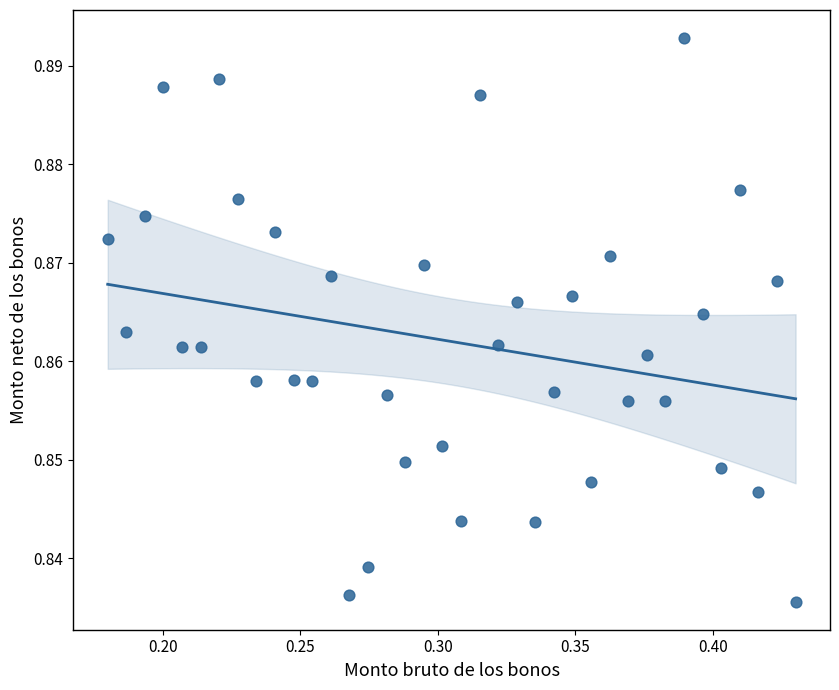

Count the number of points in this scatter plot.

38